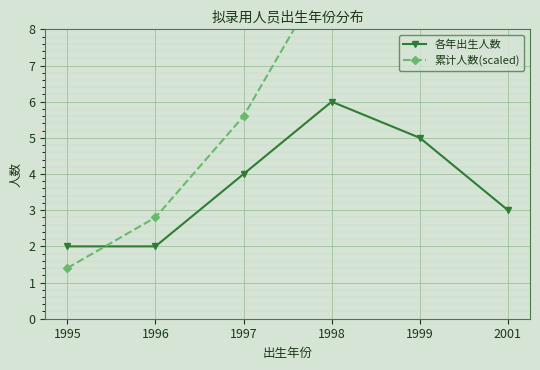

At which label does 各年出生人数 reach its peak?

1998